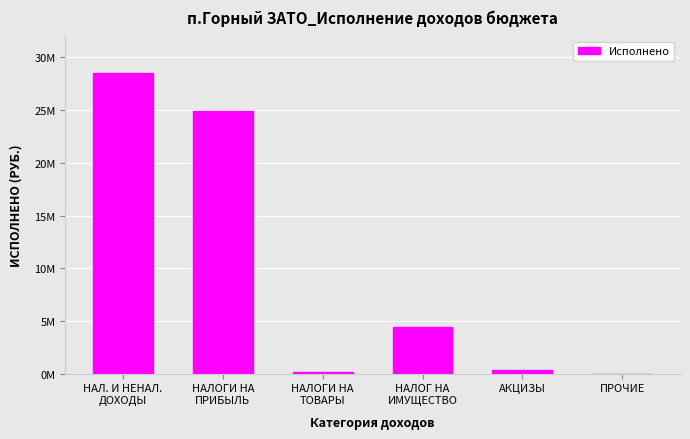

The chart shows a value of 28536930.0 at НАЛ. И НЕНАЛ.
ДОХОДЫ. True or false?

True